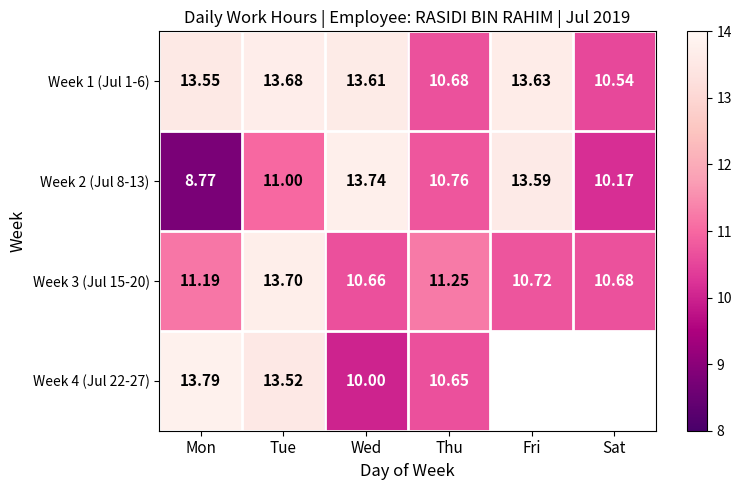

Is the value of Week 1 (Jul 1-6) at Tue greater than the value of Week 2 (Jul 8-13) at Fri?

Yes